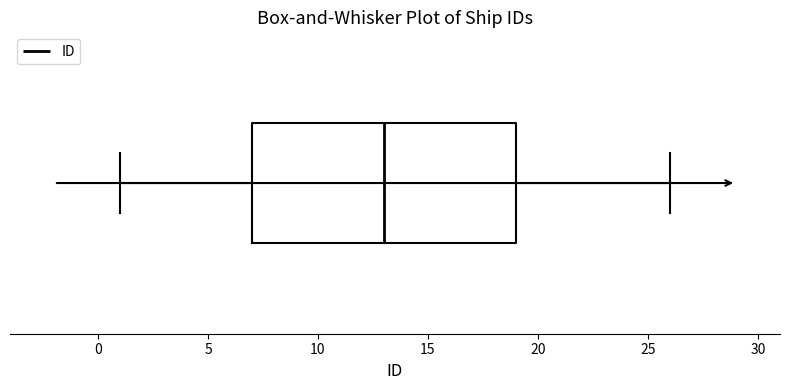

Read this box plot against the x-axis: the position of the median line, the range covered by the box, and the ends of both whiskers. The values are not printed on the chart, so give them approximately, as read against the axis.

median 13, box 7 to 19, whiskers 1 to 26